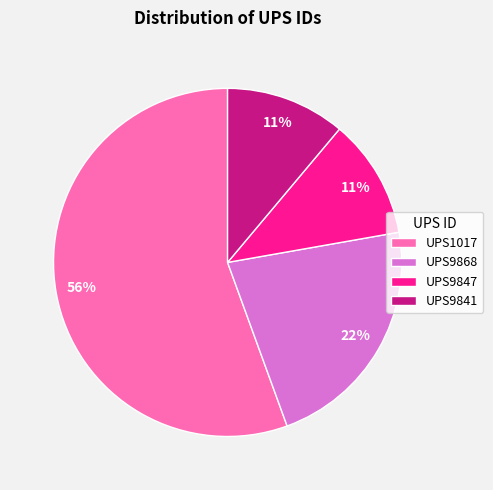

To the nearest percent, what is the combined percentage of UPS1017 and UPS9868?

78%